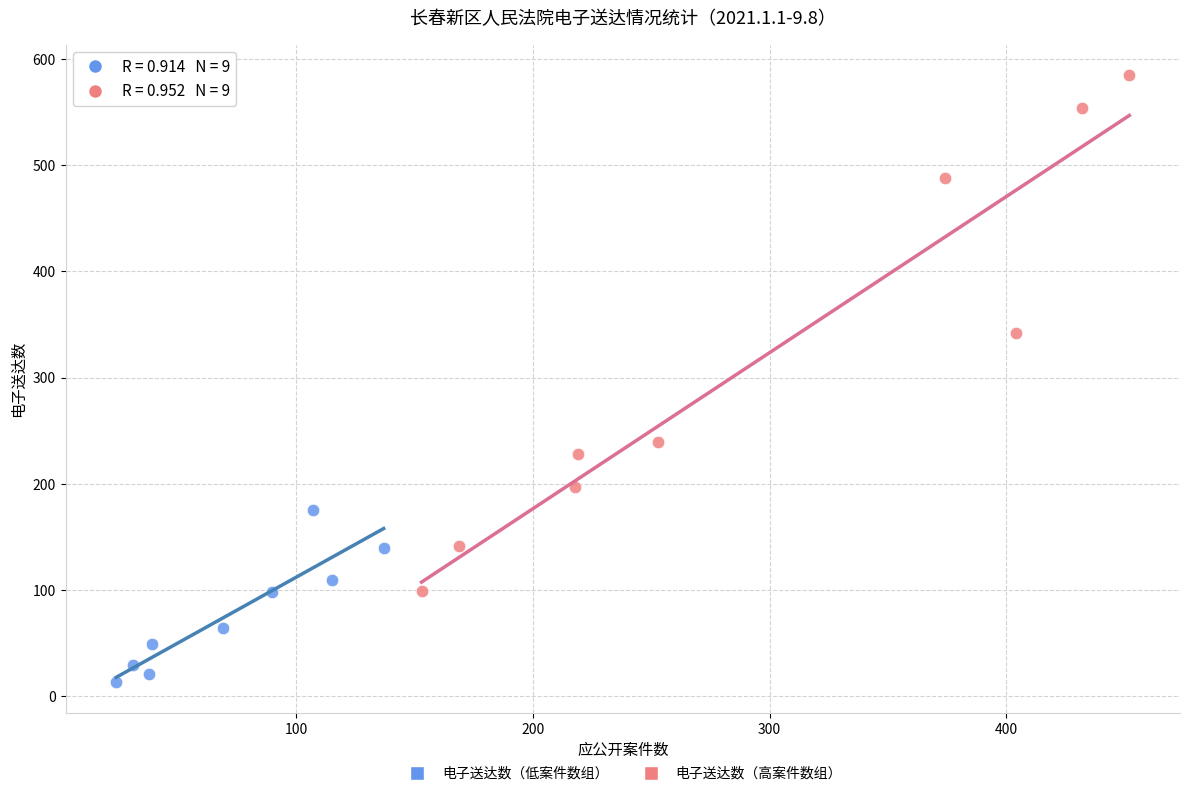

Which series has the widest spread of Y values?

电子送达数（高案件数组）